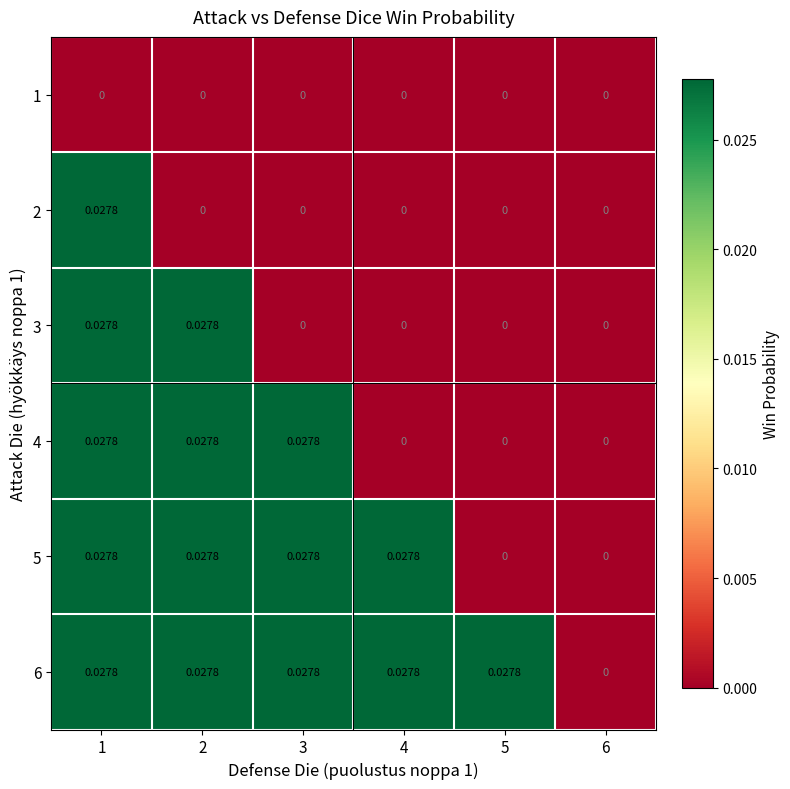

How many series are shown in this chart?

6